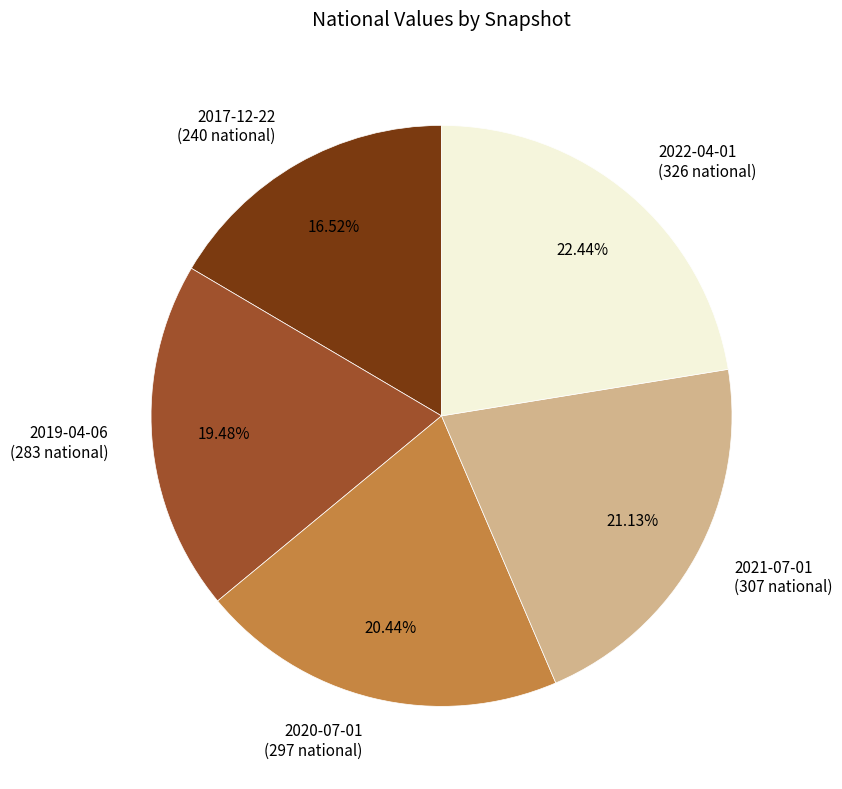

To the nearest percent, what is the average slice percentage?

20%